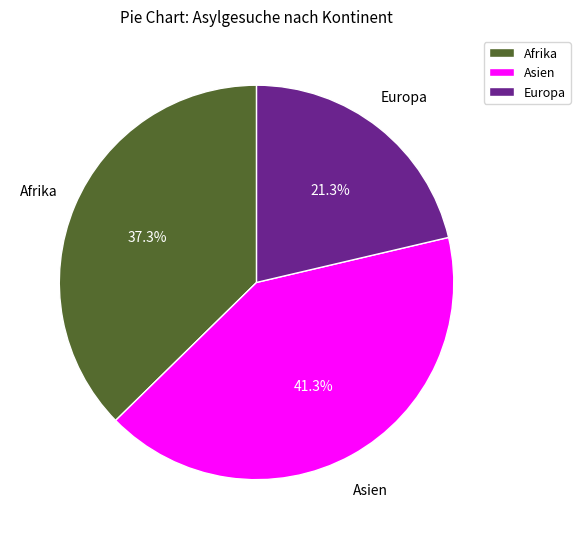

Rank the categories by value from highest to lowest.

Asien, Afrika, Europa